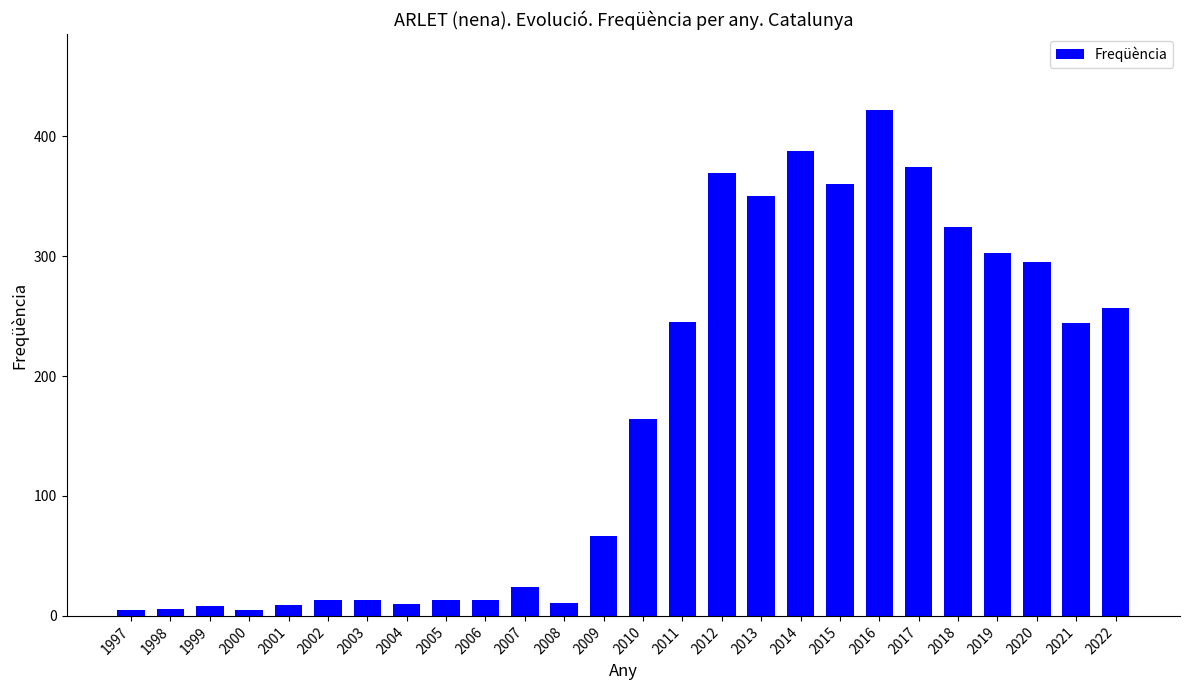

What is the change in value from 1999 to 2003?

+5